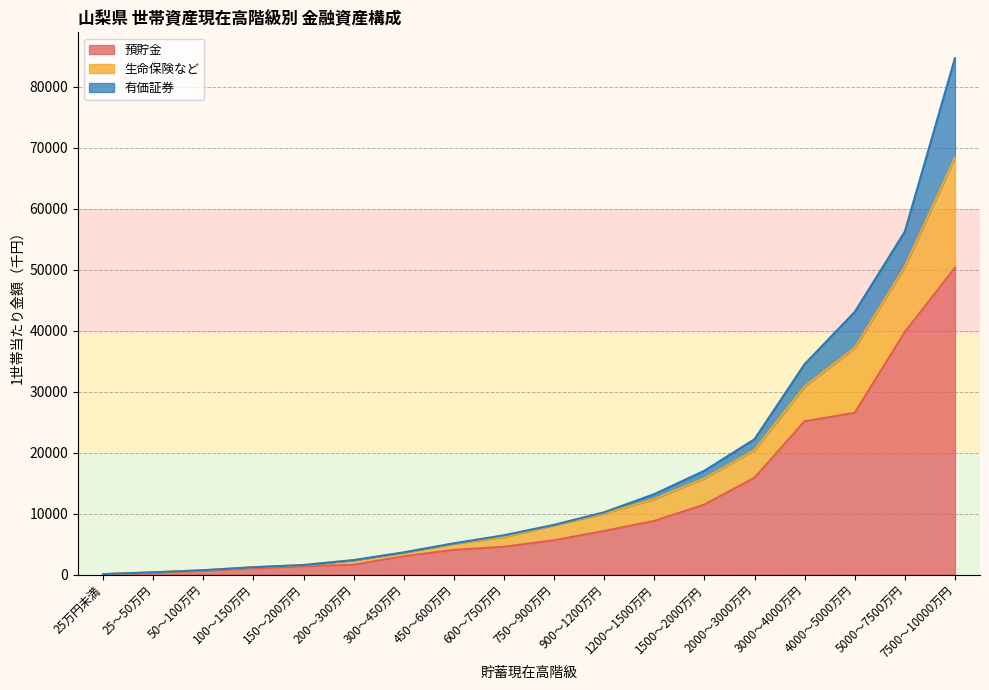

What is the sum of all 預貯金 values?

207132